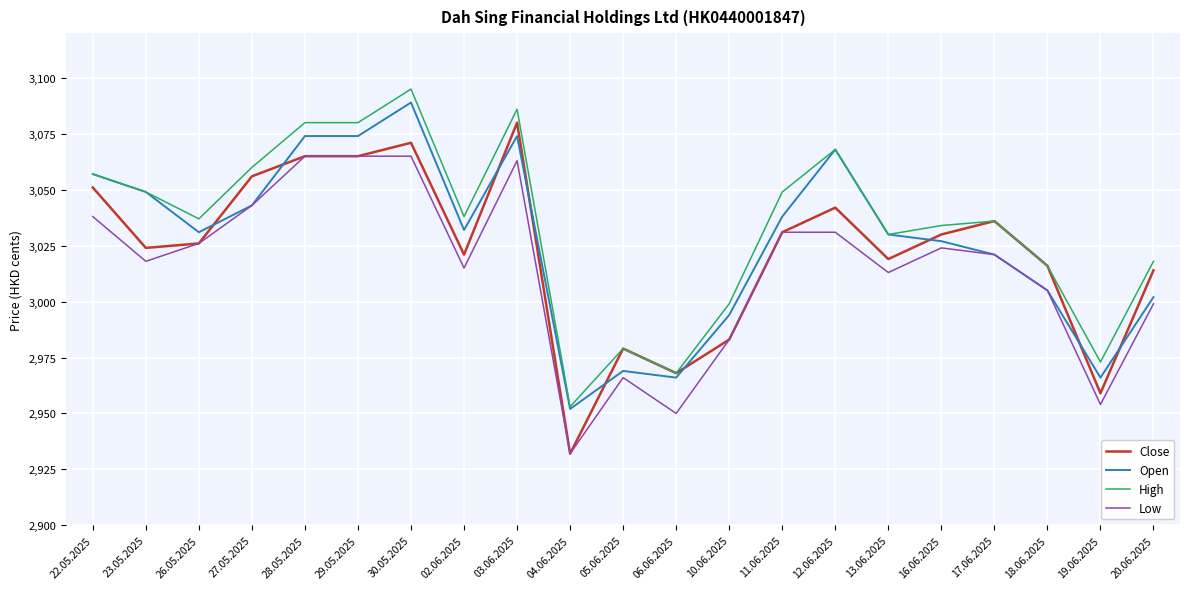

What is the lowest value of the Open series?

2952